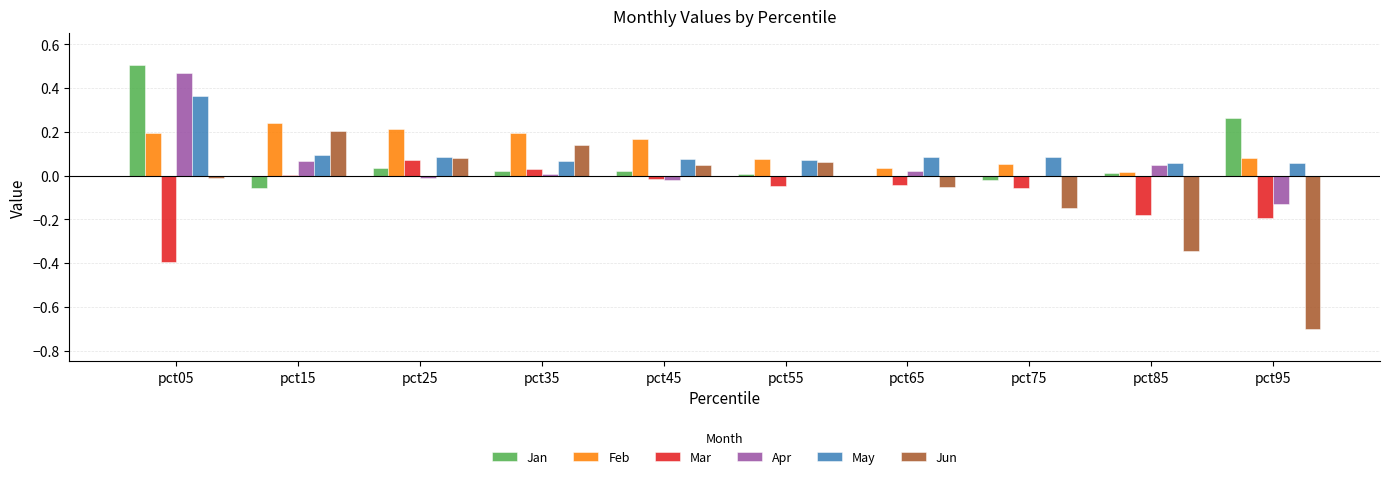

Which series has the widest spread of values?

Jun